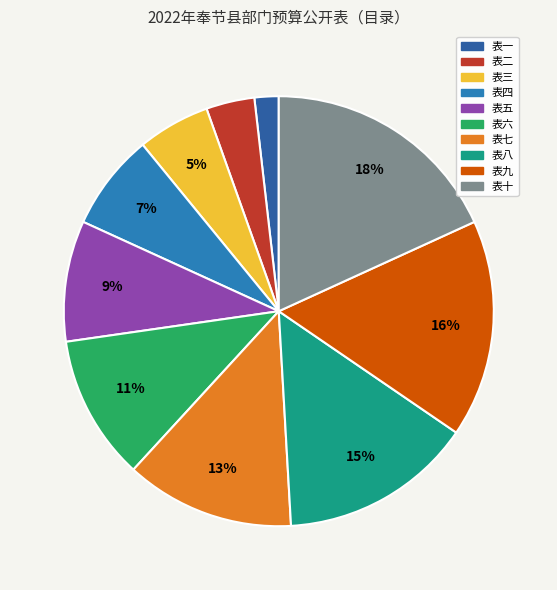

Is it true that 表四 is 7% of the pie?

True